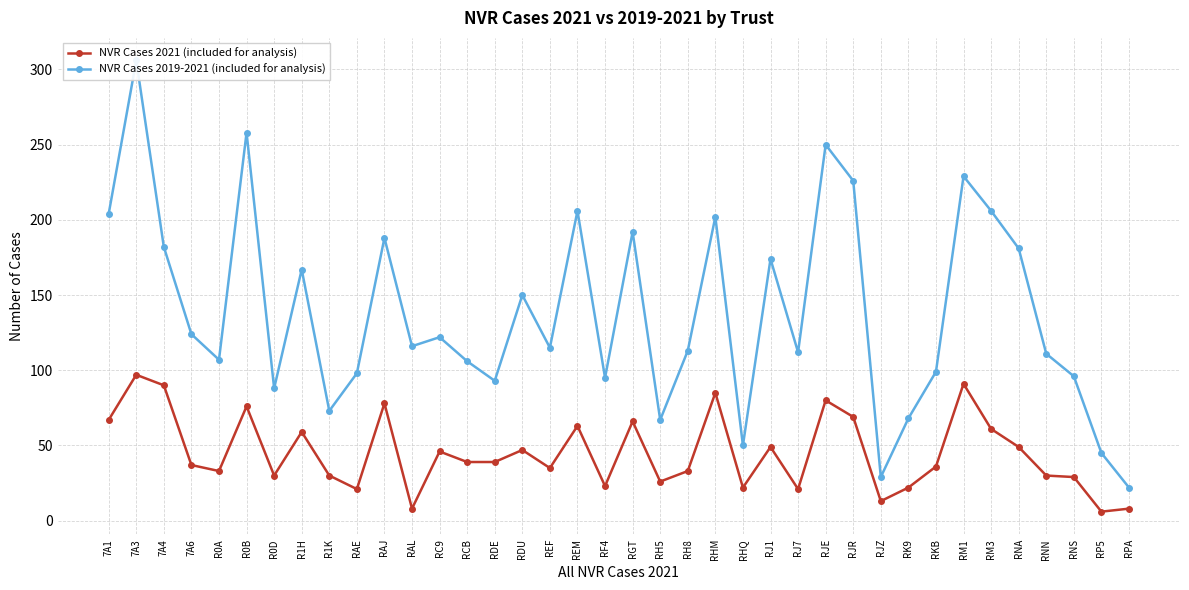

How many data points in NVR Cases 2021 (included for analysis) are less than 39?

19